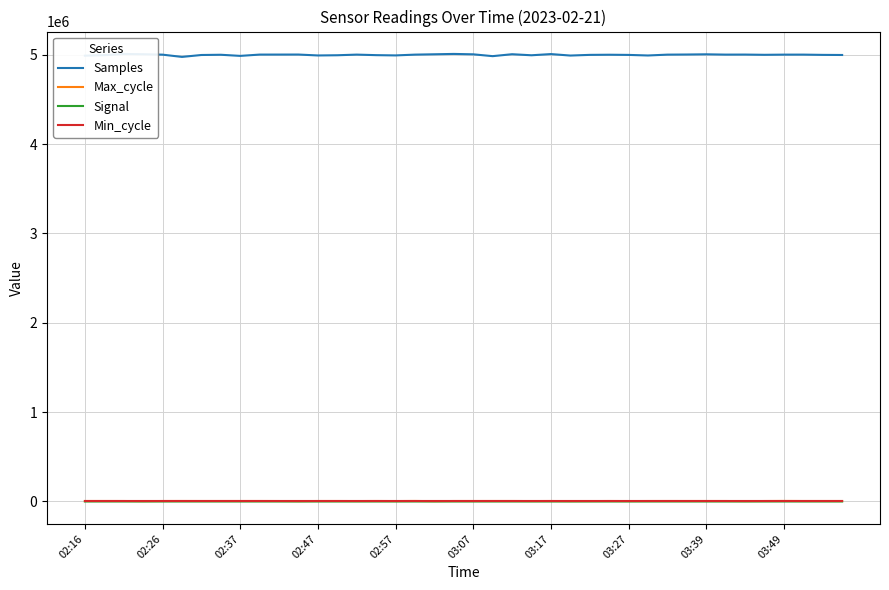

What are all the series names shown in the legend?

Samples, Max_cycle, Signal, Min_cycle